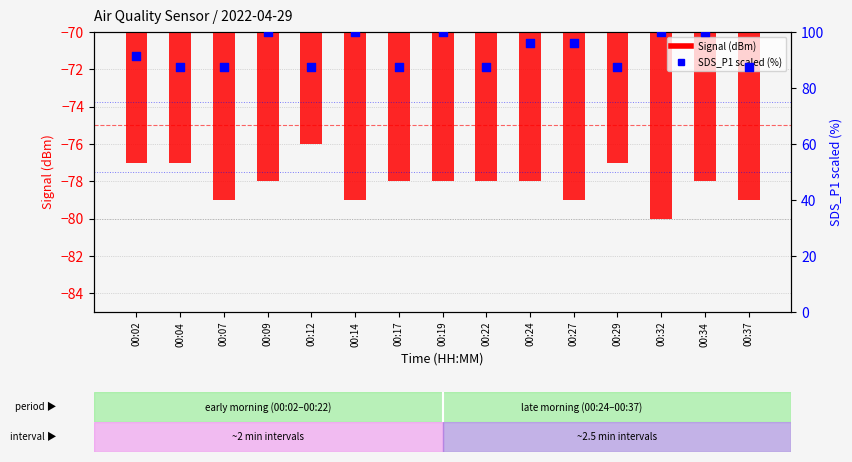

What are all the series names shown in the legend?

Signal (dBm), SDS_P1 (scaled %)